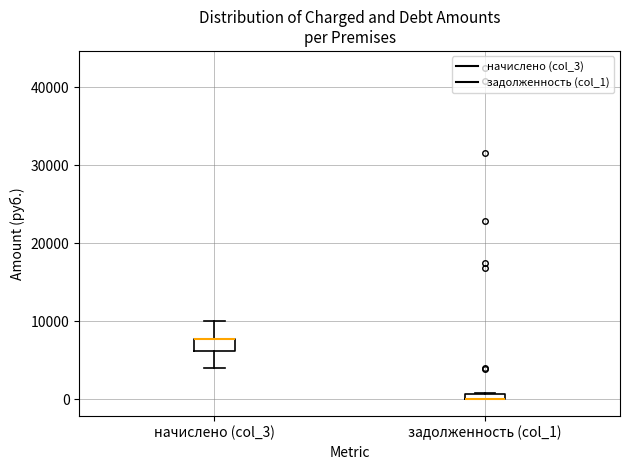

Where is the lower edge of the box for задолженность (col_1) on the y-axis? The values are not printed on the chart, so give them approximately, as read against the axis.

0